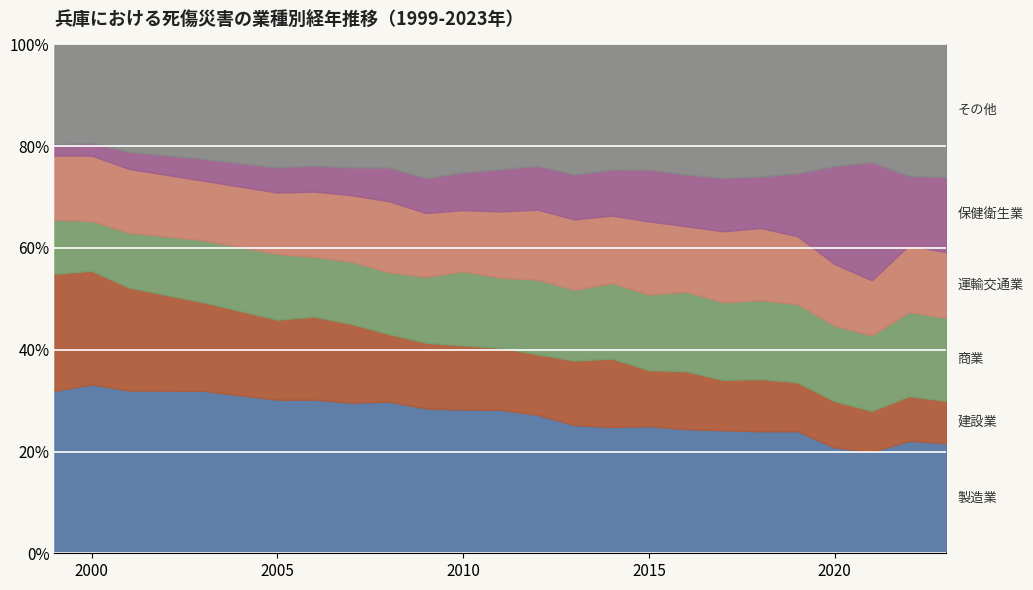

At which label is 運輸交通業 closest to 670?

2005